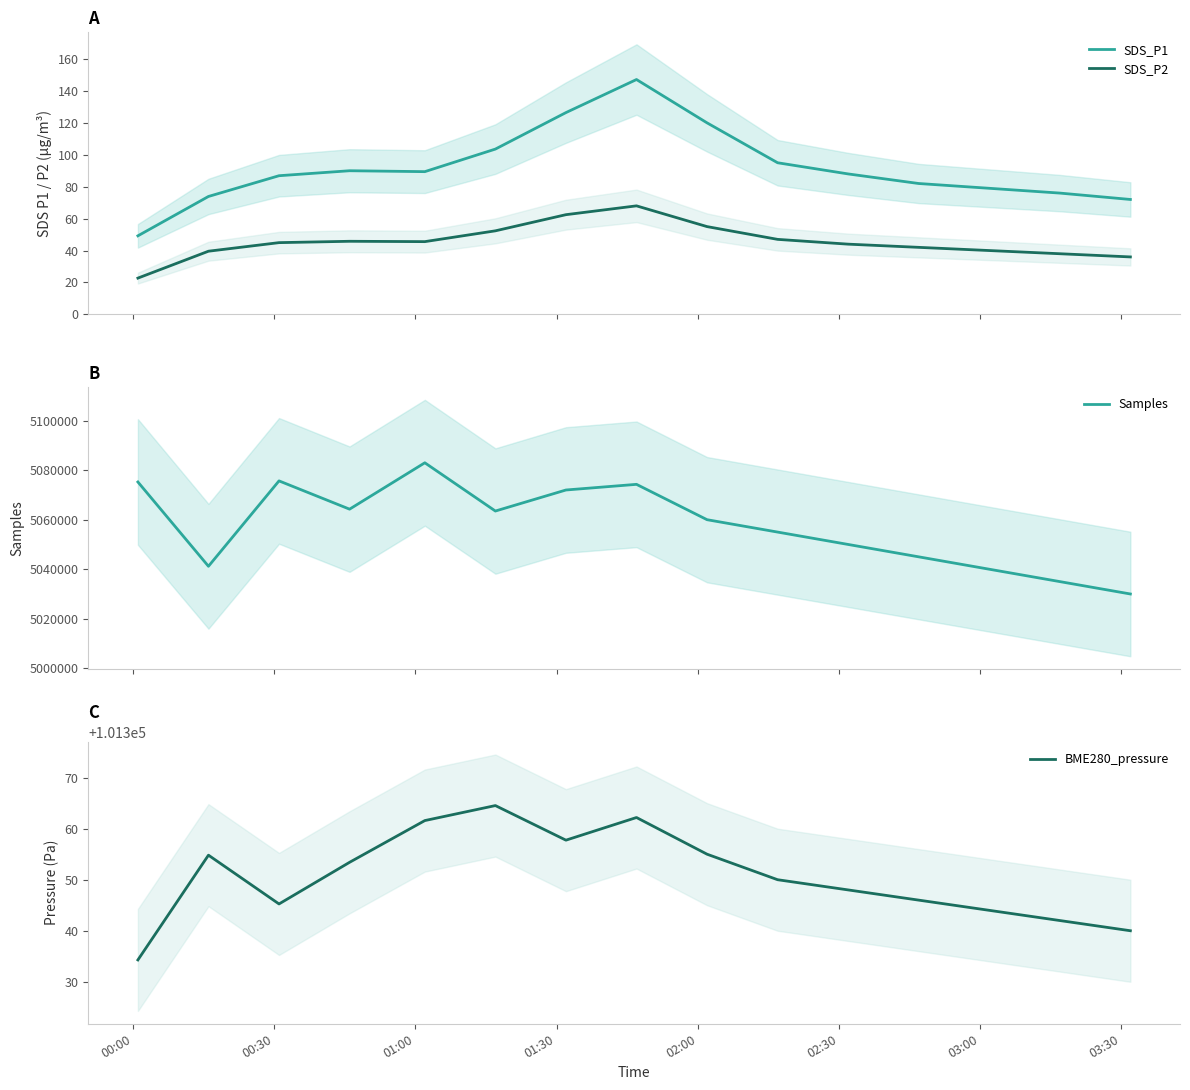

True or false: SDS_P2 and SDS_P1 intersect in this chart.

False